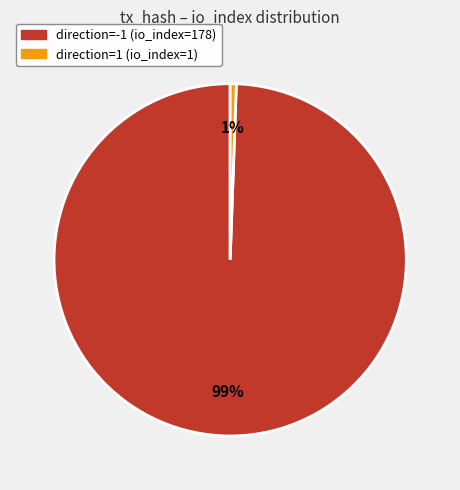

To the nearest percent, what is the average slice percentage?

50%